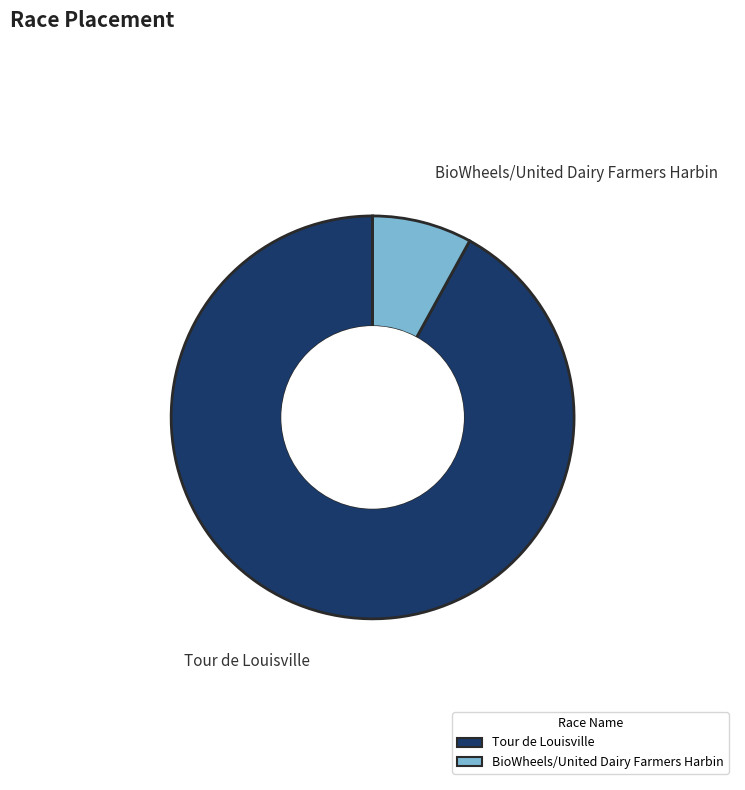

Which has a higher value, Tour de Louisville or BioWheels/United Dairy Farmers Harbin?

Tour de Louisville